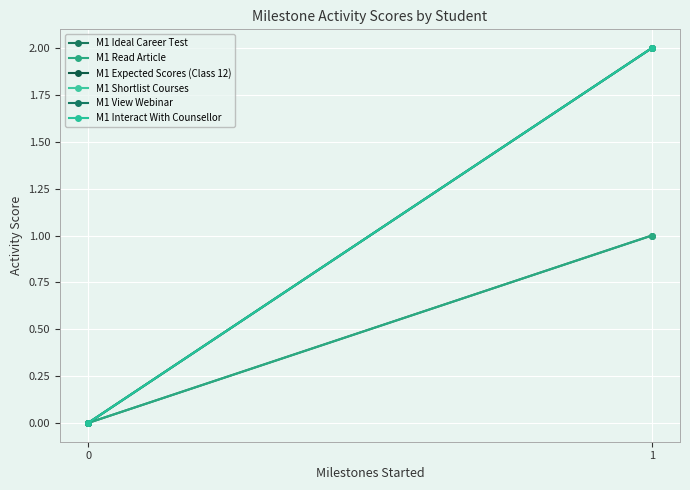

What is the sum of all M1 Ideal Career Test values?

1